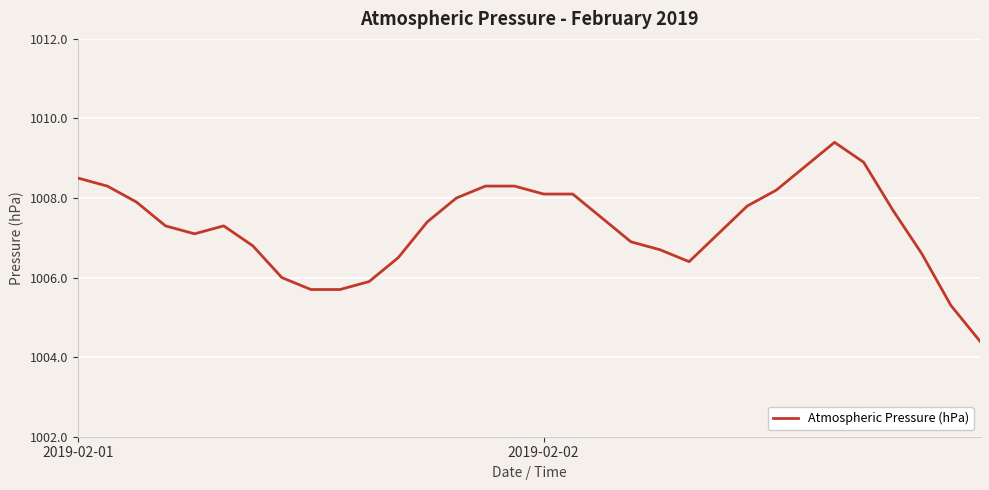

What is the minimum value shown in the chart?

1004.4